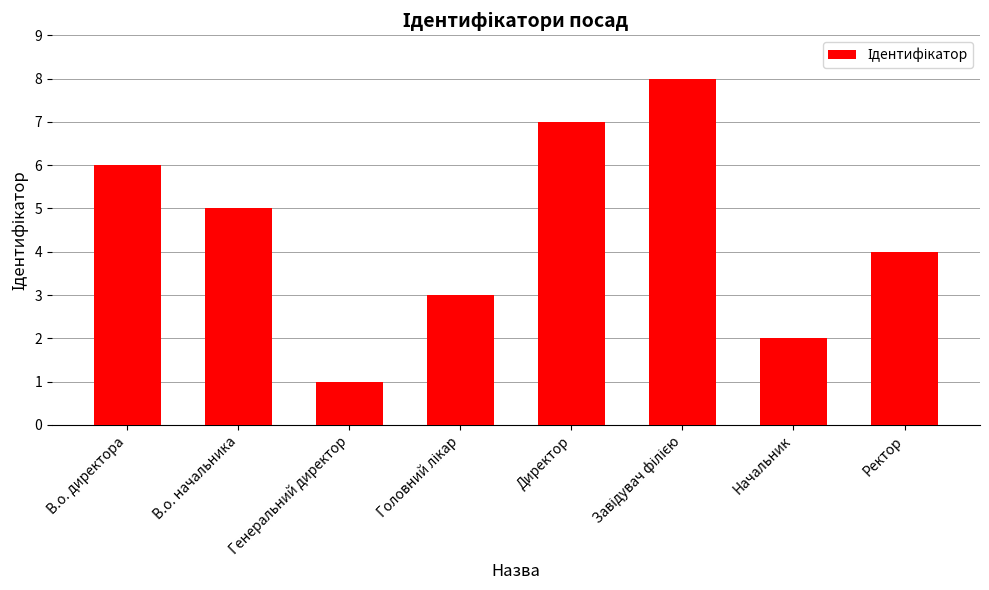

Is it true that the value at Ректор is 4?

True